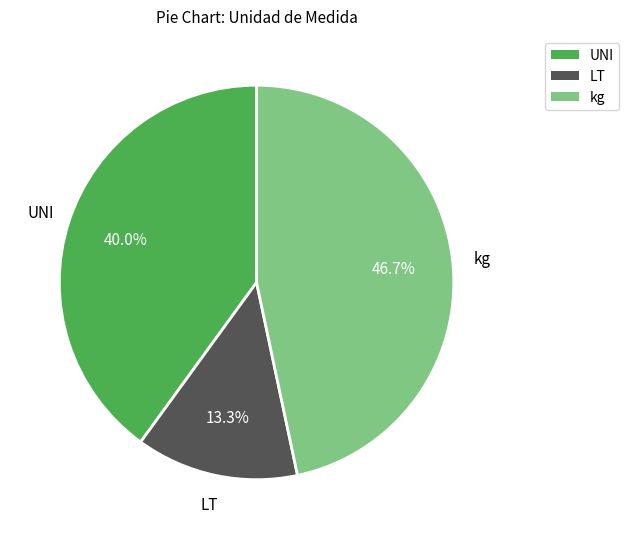

What percentage is NOT represented by UNI?

60.0%